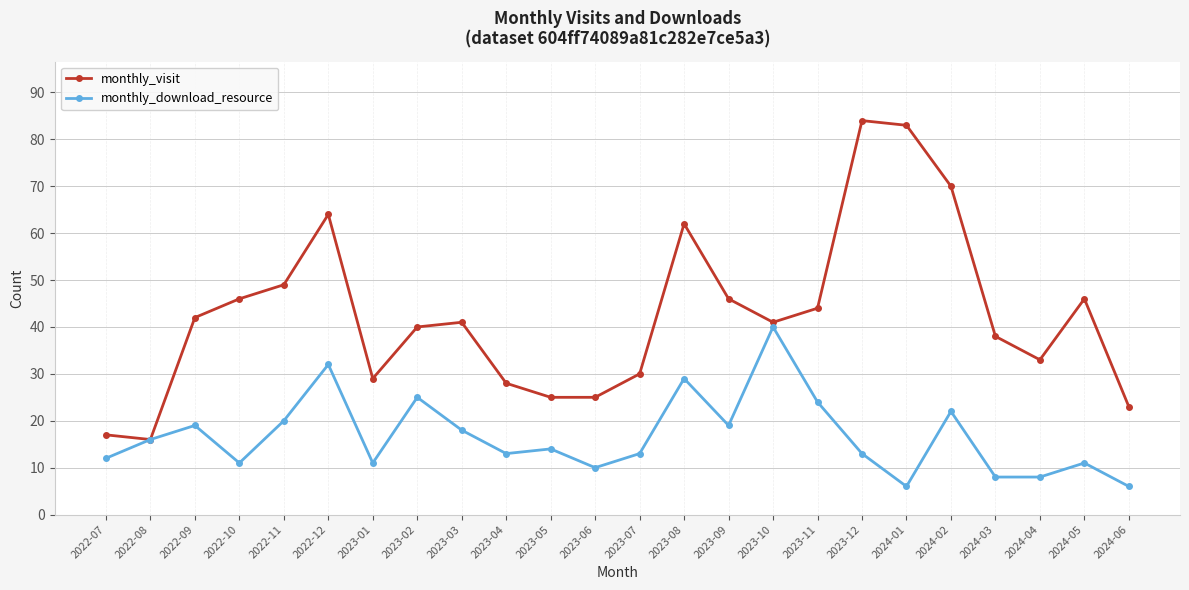

Where is the first local maximum for monthly_download_resource?

2022-09